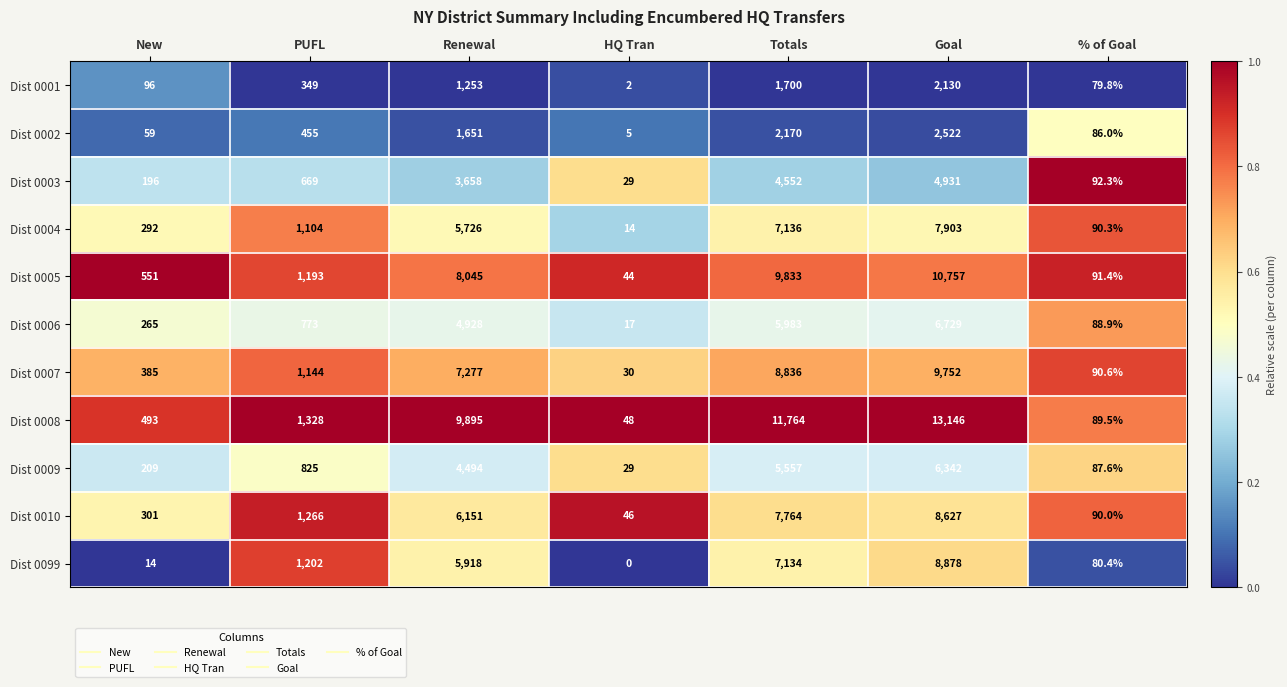

What is the spread (max minus min) of values at Totals?

10064.0